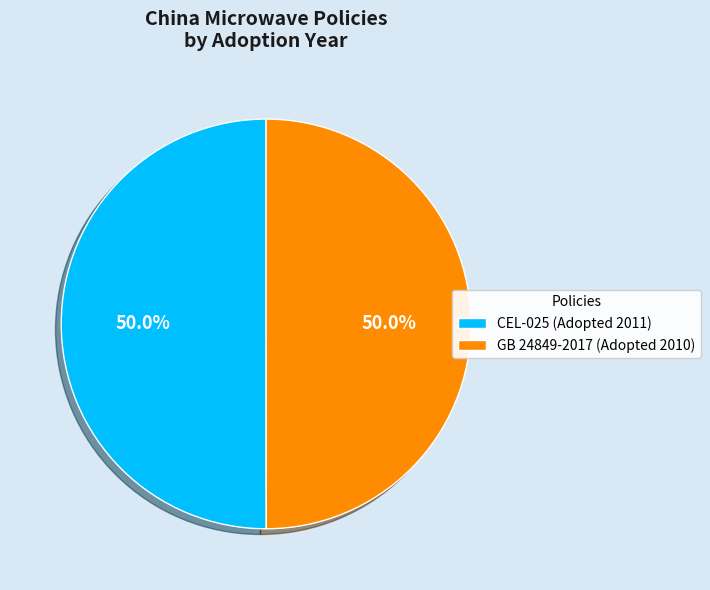

What percentage is NOT represented by GB 24849-2017 (Adopted 2010)?

50.0%